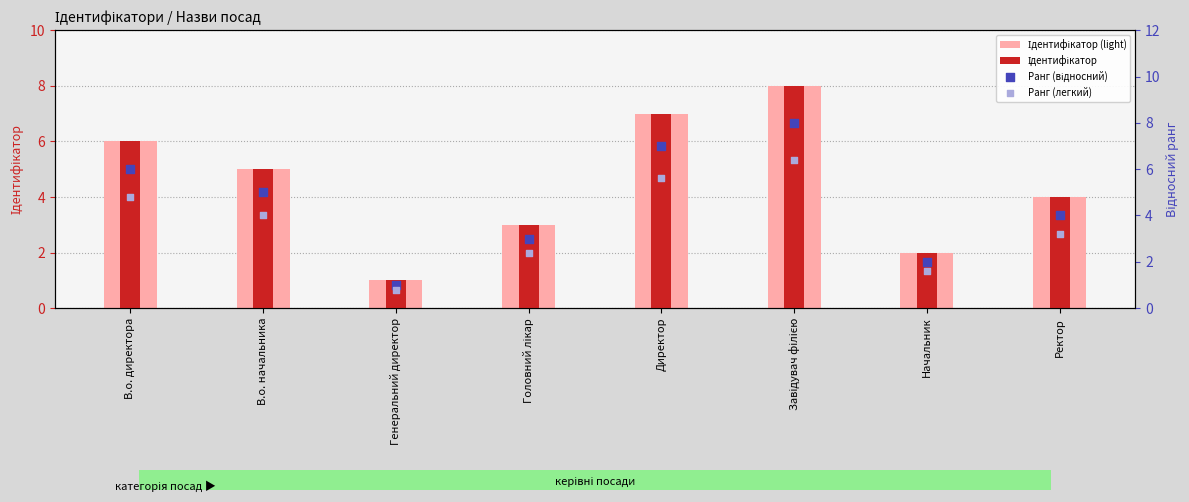

Is the value of Ідентифікатор at Директор greater than the value of Ранг (легкий) at Завідувач філією?

Yes